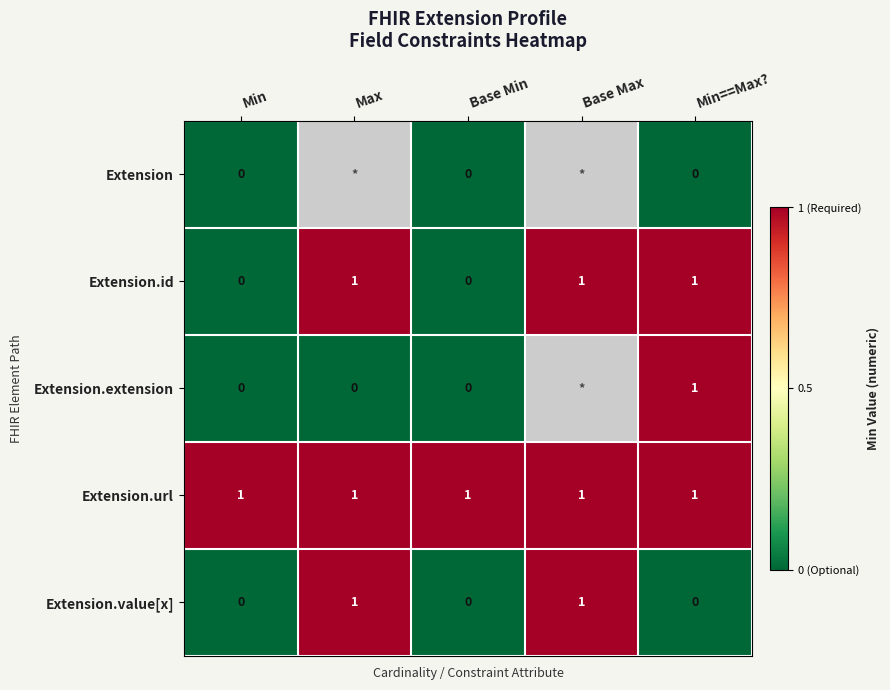

Is it true that Extension.value[x] equals 1 at Min?

False